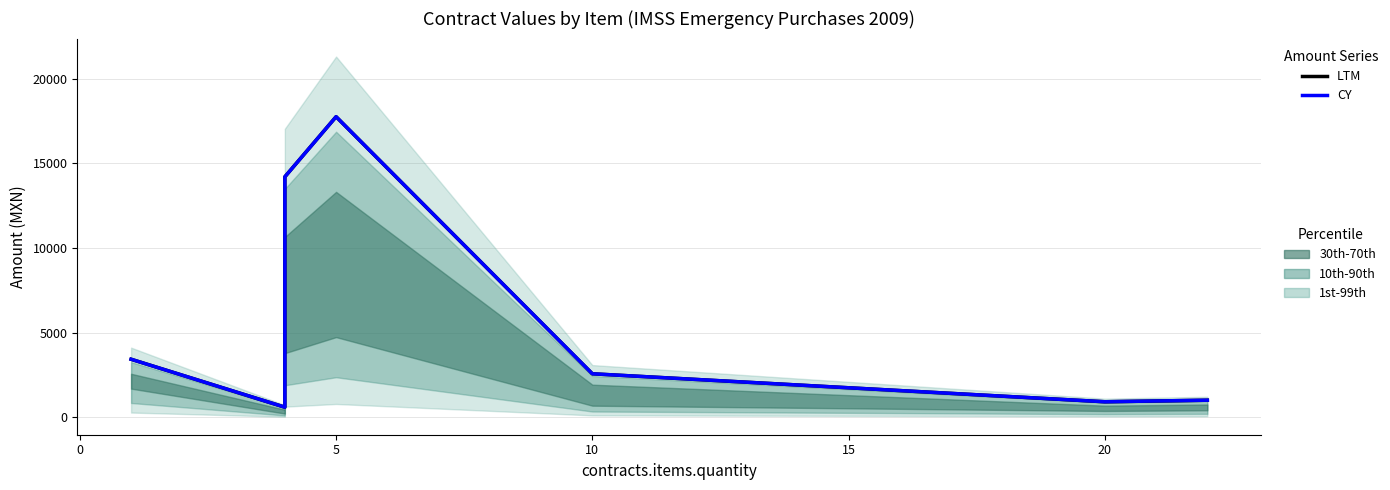

True or false: CY and LTM cross at least once.

False